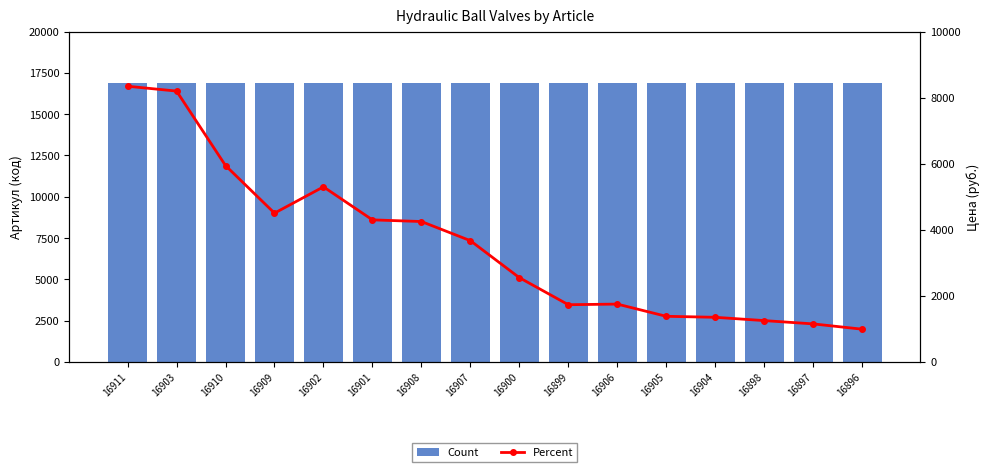

What is the smallest value displayed?

990